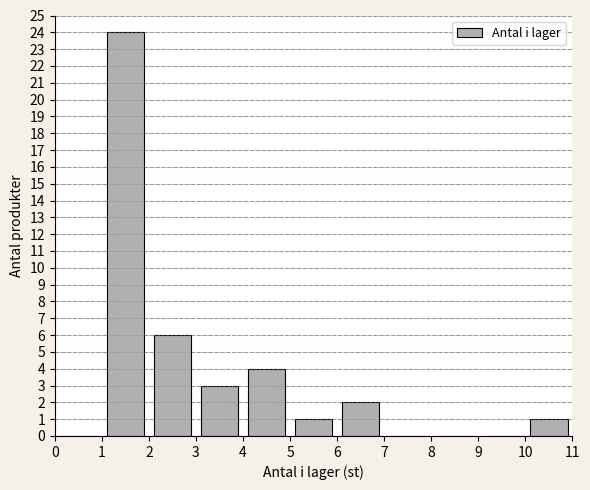

How tall is the bar that spans 4 to 5 on the x-axis? The values are not printed on the chart, so give them approximately, as read against the axis.

4